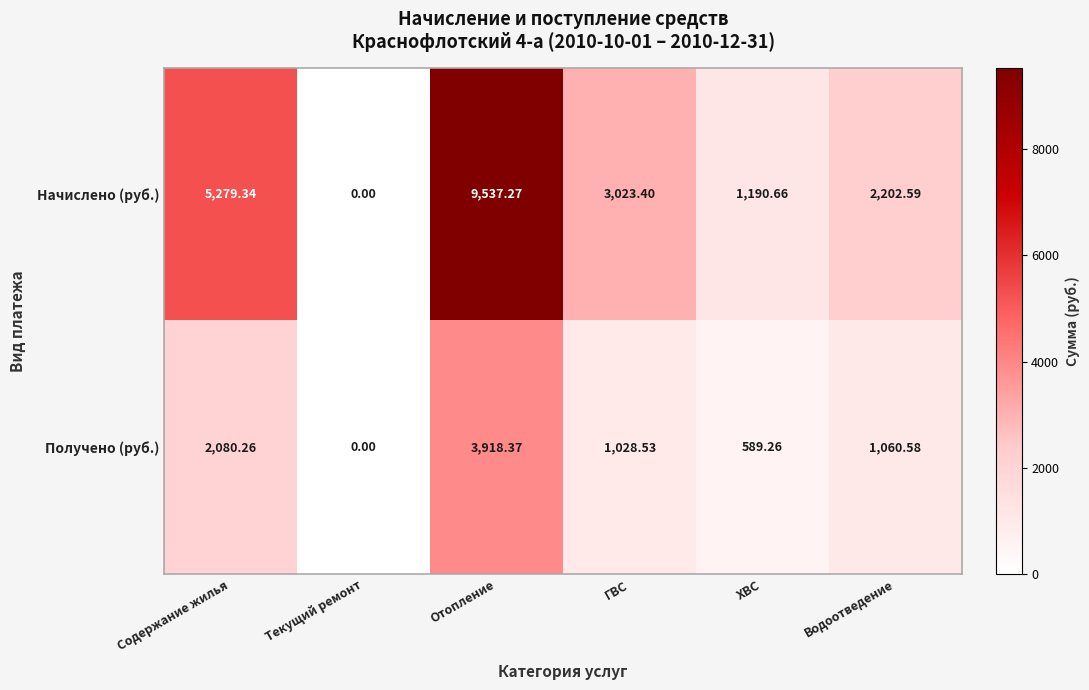

Between Отопление and ХВС, which series saw the biggest shift?

Начислено (руб.)